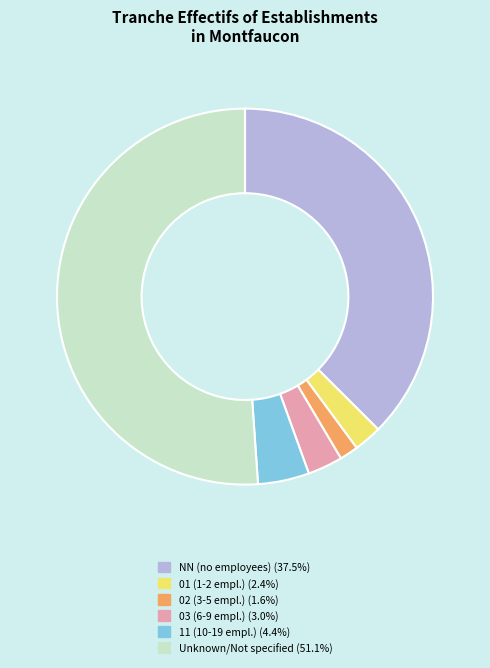

Does any single category account for the majority?

Yes